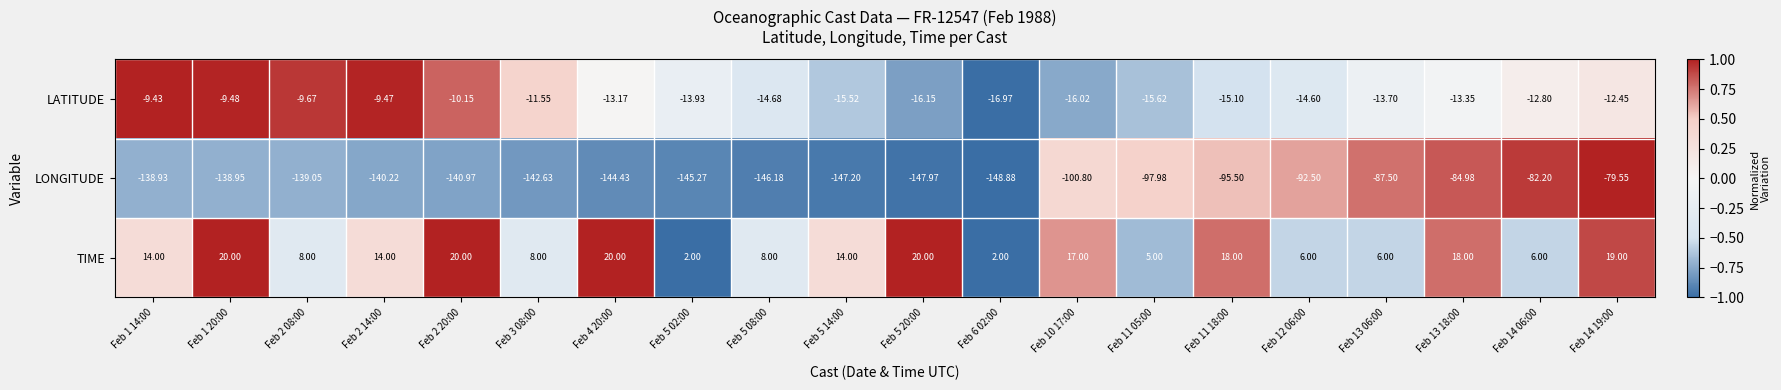

What is the spread (max minus min) of values at Feb 5 14:00?

161.2